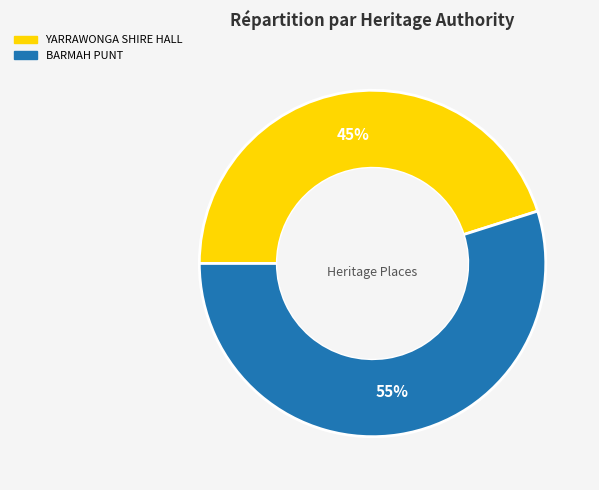

Is there a majority slice in this chart?

Yes